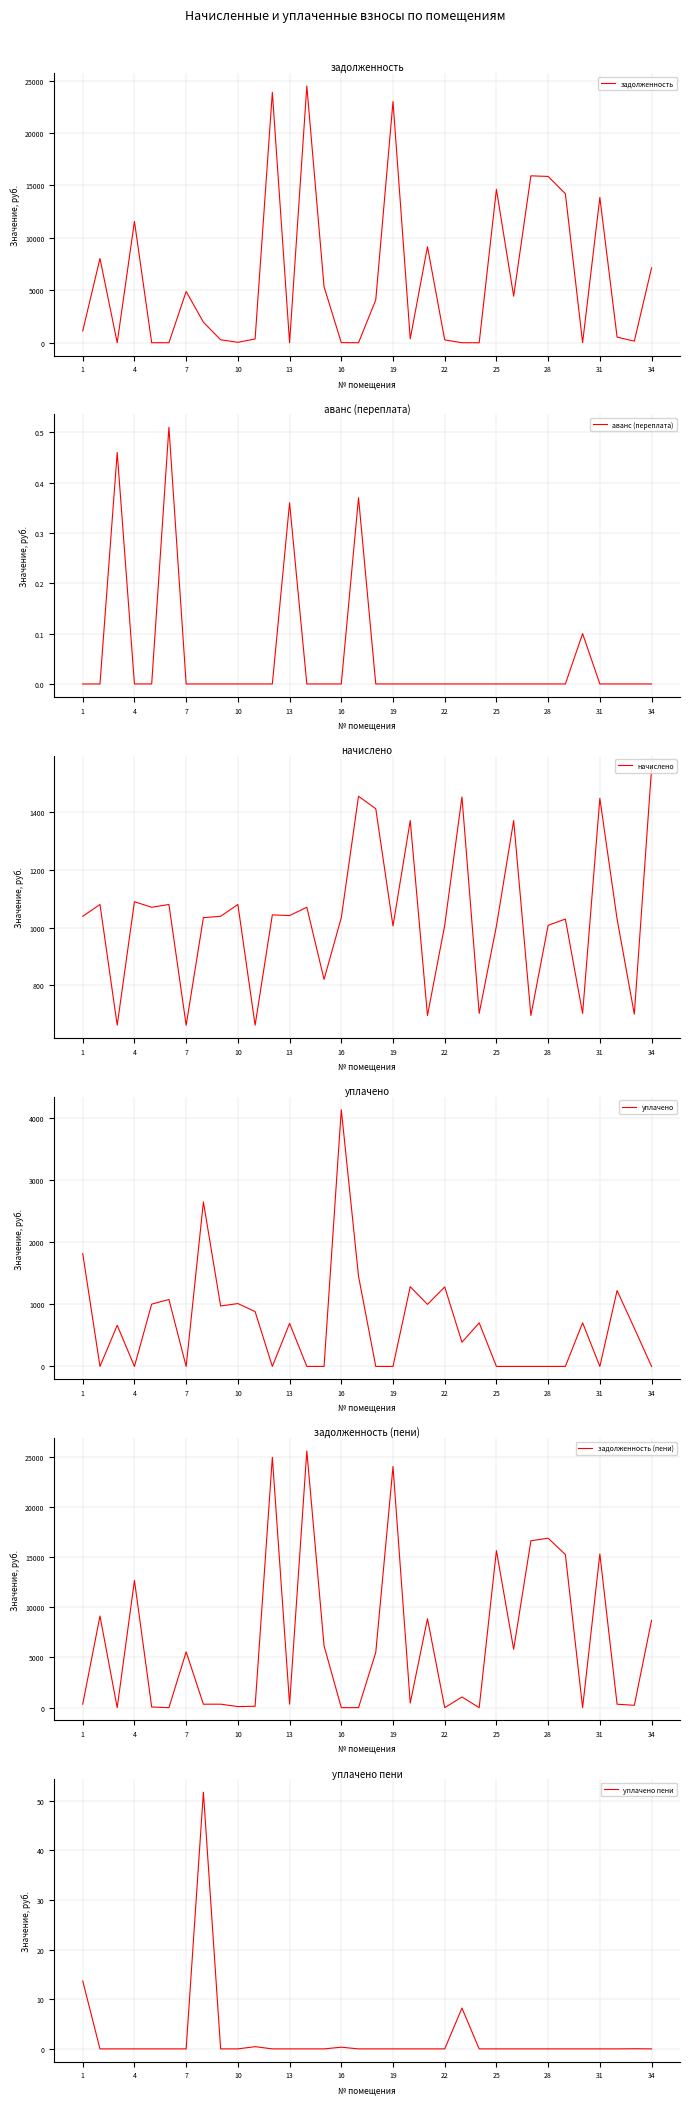

At how many categories does at least one series exceed 3666?

17